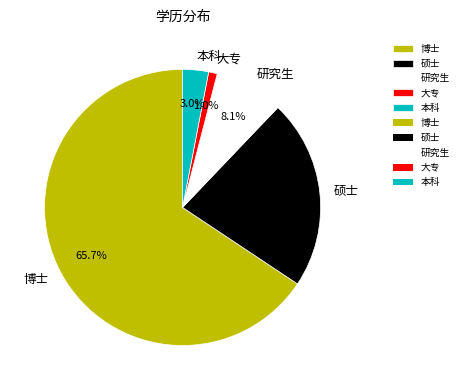

Between 本科 and 研究生, which is larger?

研究生